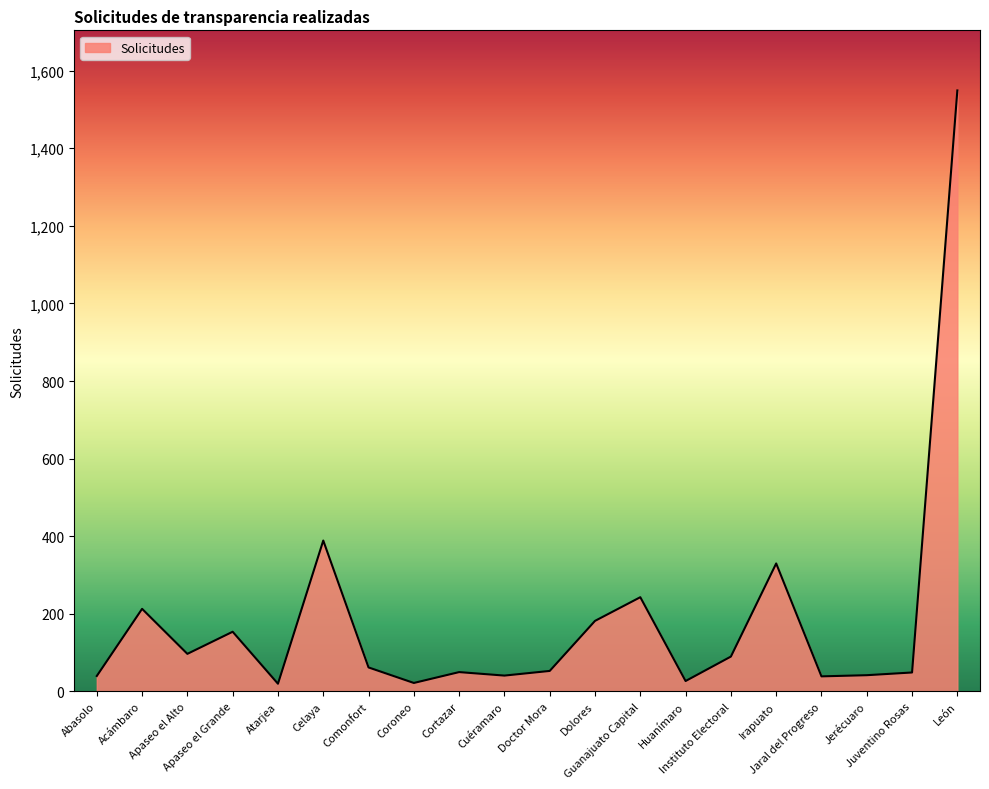

At which category does the data reach its first local valley?

Apaseo el Alto